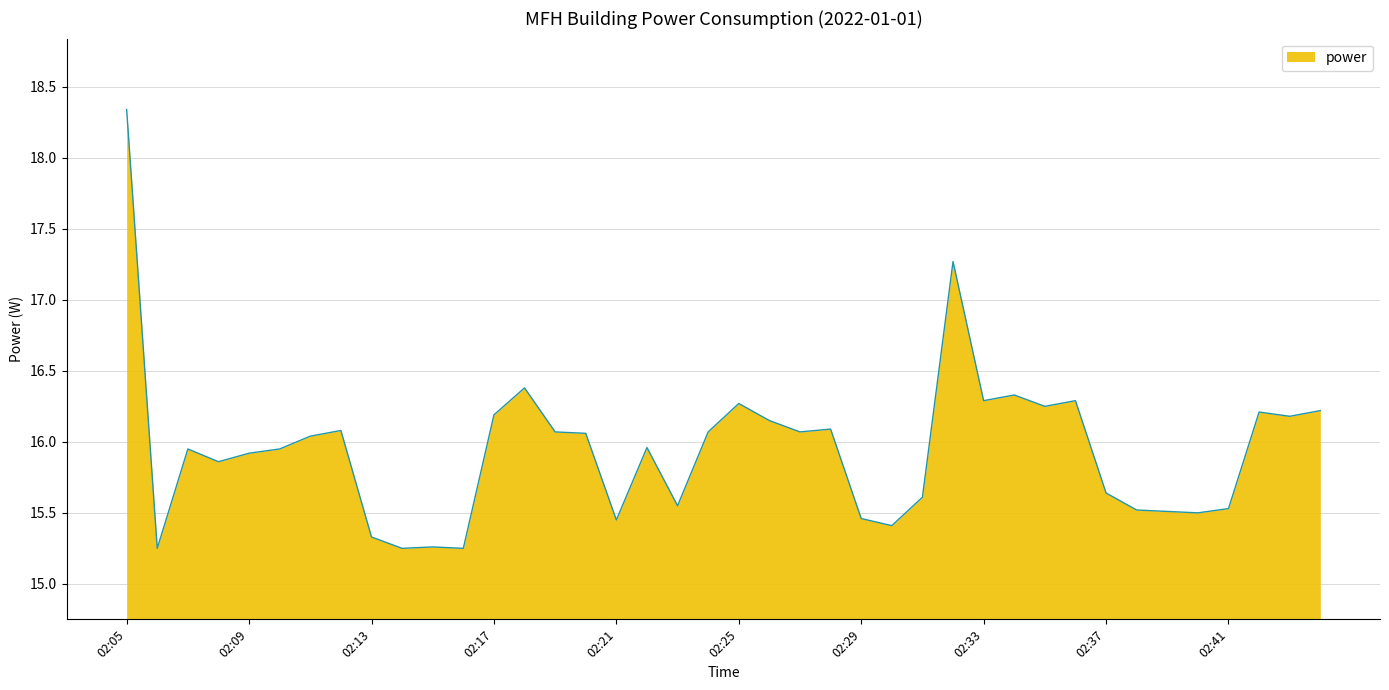

What is the greatest value displayed?

18.3